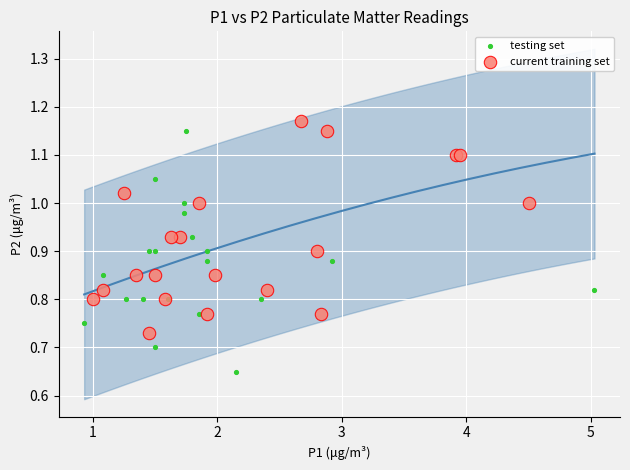

Which series has the largest Y range (max minus min)?

testing set